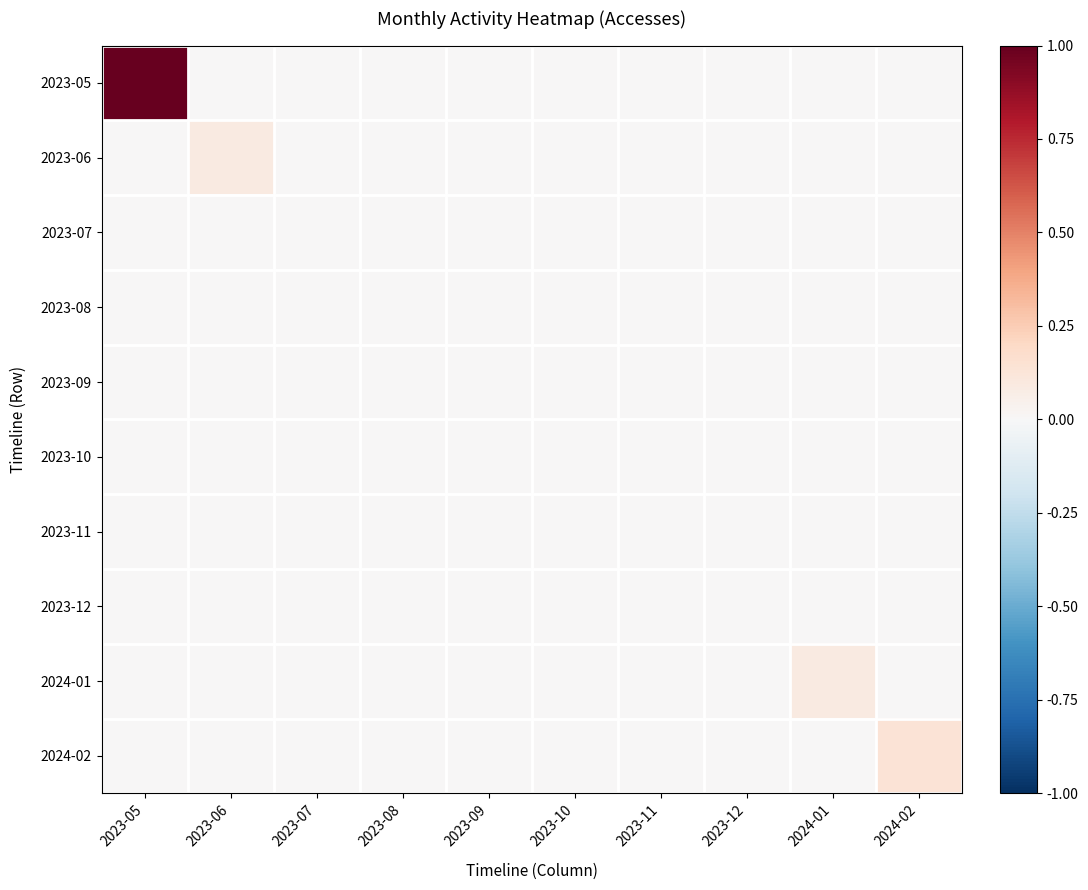

Reading left to right, transcribe all the data shown in this chart.

2023-05: 2023-05=1.0	2023-06=0.0	2023-07=0.0	2023-08=0.0	2023-09=0.0	2023-10=0.0	2023-11=0.0	2023-12=0.0	2024-01=0.0	2024-02=0.0
2023-06: 2023-05=0.0	2023-06=0.1	2023-07=0.0	2023-08=0.0	2023-09=0.0	2023-10=0.0	2023-11=0.0	2023-12=0.0	2024-01=0.0	2024-02=0.0
2023-07: 2023-05=0.0	2023-06=0.0	2023-07=0.0	2023-08=0.0	2023-09=0.0	2023-10=0.0	2023-11=0.0	2023-12=0.0	2024-01=0.0	2024-02=0.0
2023-08: 2023-05=0.0	2023-06=0.0	2023-07=0.0	2023-08=0.0	2023-09=0.0	2023-10=0.0	2023-11=0.0	2023-12=0.0	2024-01=0.0	2024-02=0.0
2023-09: 2023-05=0.0	2023-06=0.0	2023-07=0.0	2023-08=0.0	2023-09=0.0	2023-10=0.0	2023-11=0.0	2023-12=0.0	2024-01=0.0	2024-02=0.0
2023-10: 2023-05=0.0	2023-06=0.0	2023-07=0.0	2023-08=0.0	2023-09=0.0	2023-10=0.0	2023-11=0.0	2023-12=0.0	2024-01=0.0	2024-02=0.0
2023-11: 2023-05=0.0	2023-06=0.0	2023-07=0.0	2023-08=0.0	2023-09=0.0	2023-10=0.0	2023-11=0.0	2023-12=0.0	2024-01=0.0	2024-02=0.0
2023-12: 2023-05=0.0	2023-06=0.0	2023-07=0.0	2023-08=0.0	2023-09=0.0	2023-10=0.0	2023-11=0.0	2023-12=0.0	2024-01=0.0	2024-02=0.0
2024-01: 2023-05=0.0	2023-06=0.0	2023-07=0.0	2023-08=0.0	2023-09=0.0	2023-10=0.0	2023-11=0.0	2023-12=0.0	2024-01=0.1	2024-02=0.0
2024-02: 2023-05=0.0	2023-06=0.0	2023-07=0.0	2023-08=0.0	2023-09=0.0	2023-10=0.0	2023-11=0.0	2023-12=0.0	2024-01=0.0	2024-02=0.1